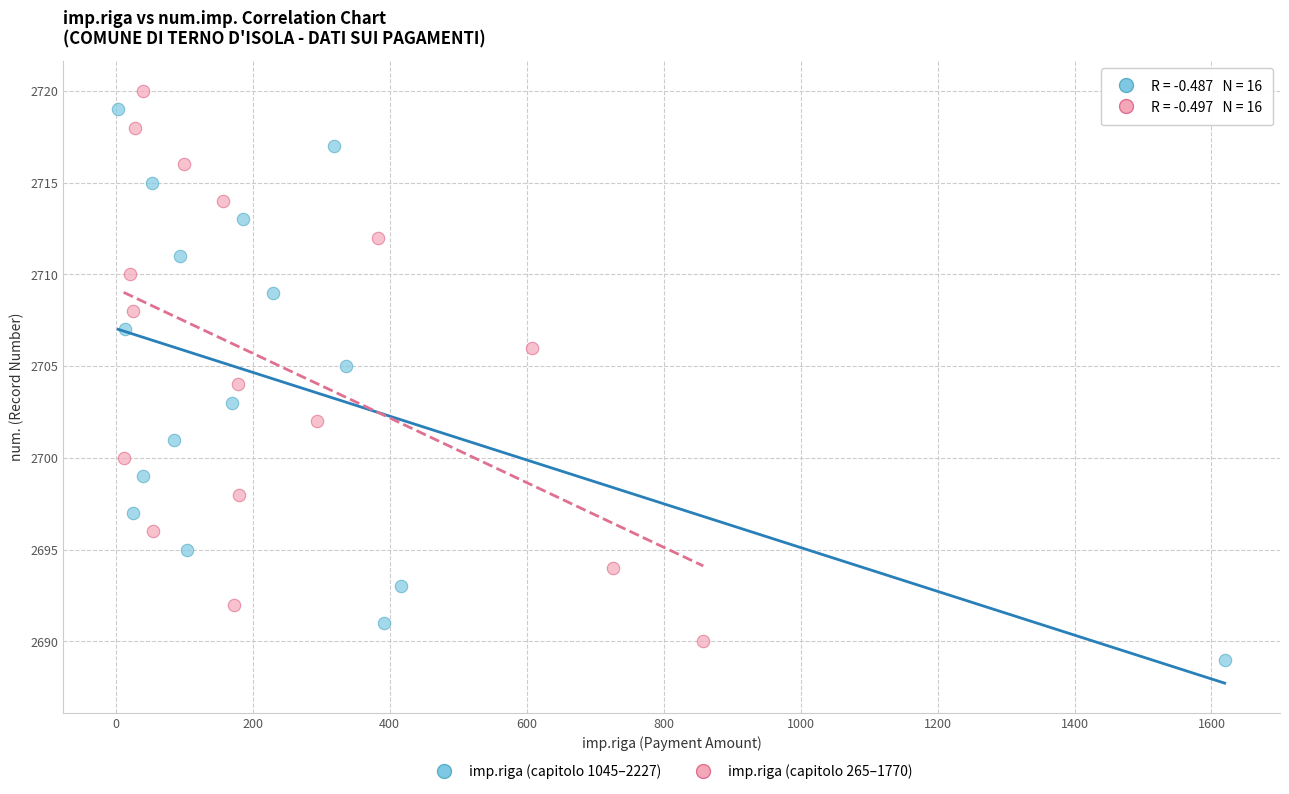

Which series contains the highest Y value?

imp.riga (capitolo 265–1770)